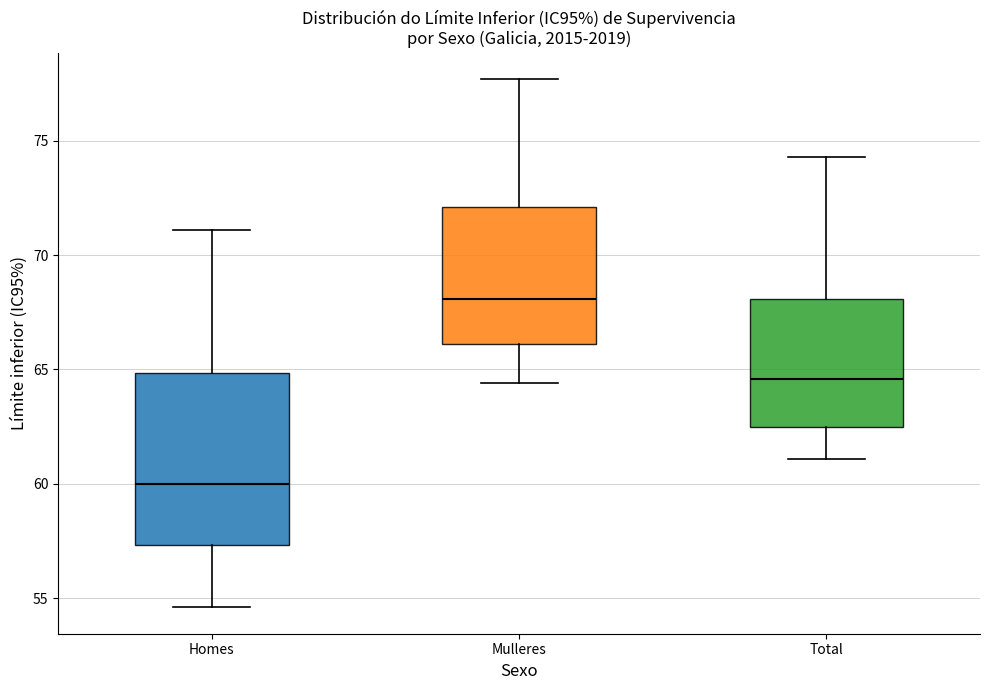

Where is the upper edge of the box for Total on the y-axis? The values are not printed on the chart, so give them approximately, as read against the axis.

68.0